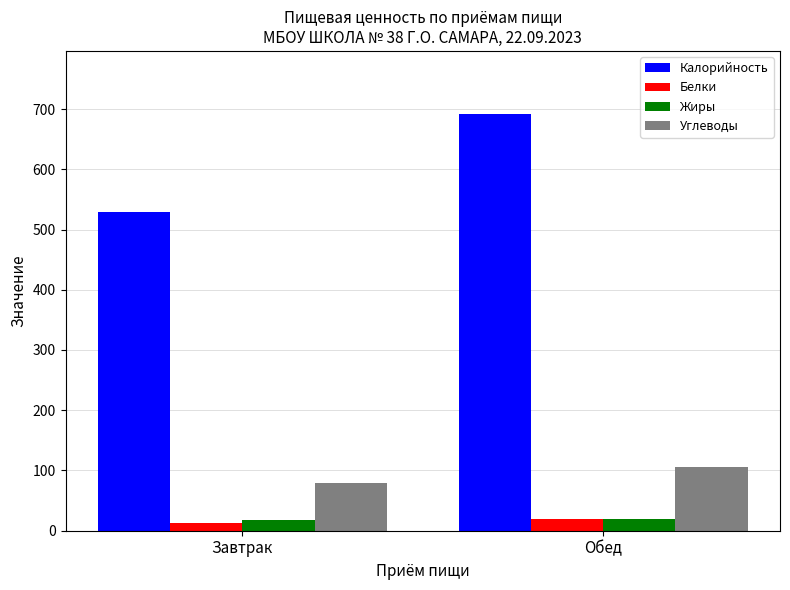

What is the sum of all Углеводы values?

184.0